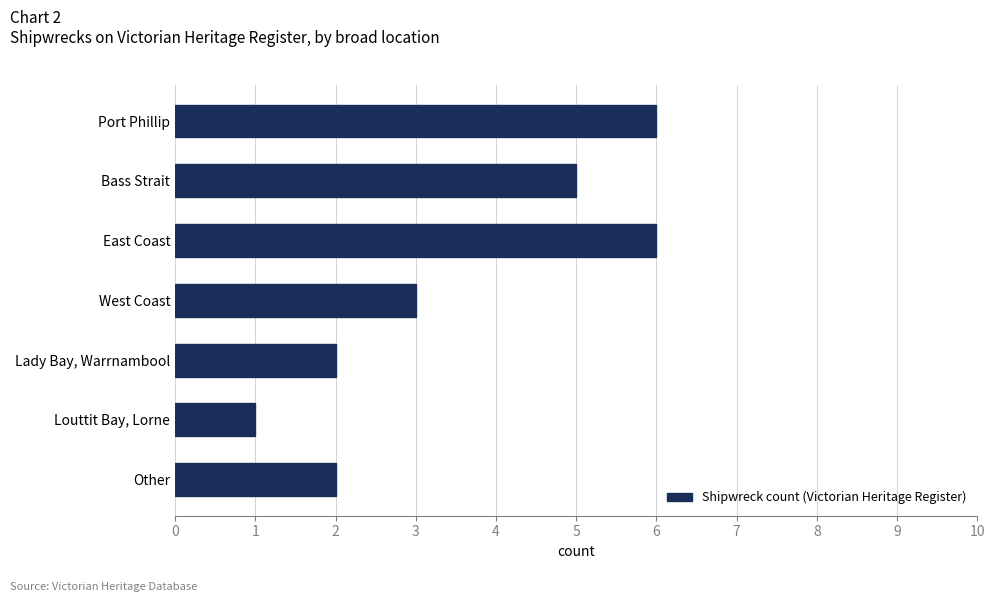

What is the greatest value displayed?

6